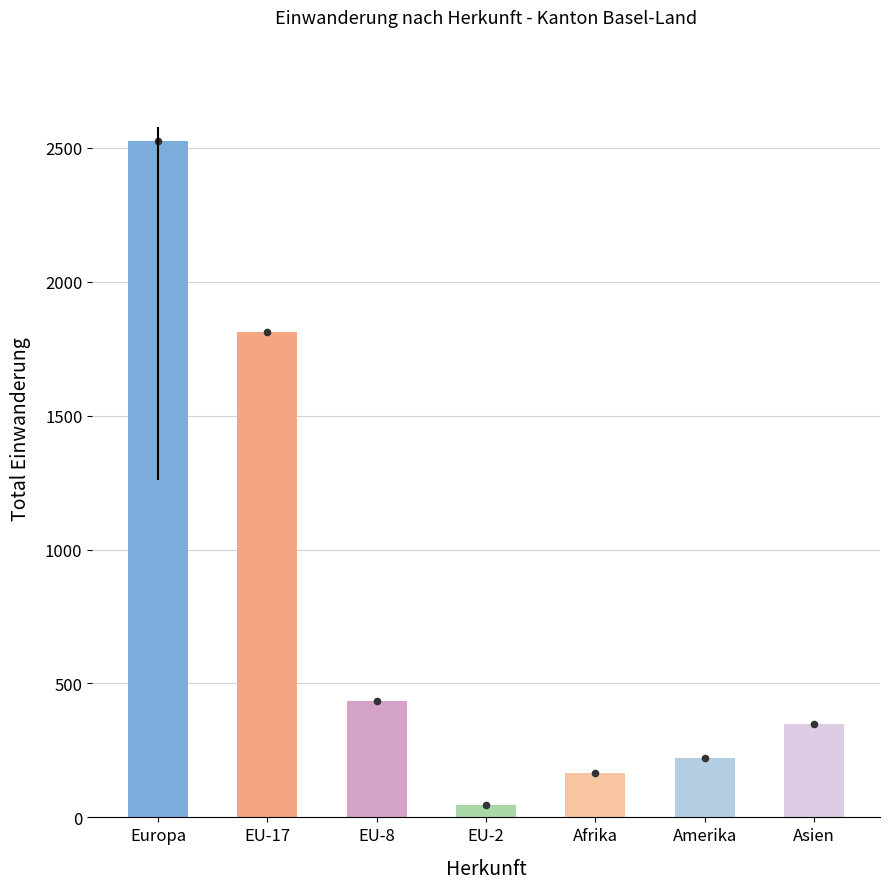

What is the ratio of the value at Afrika to the value at EU-17?

0.1